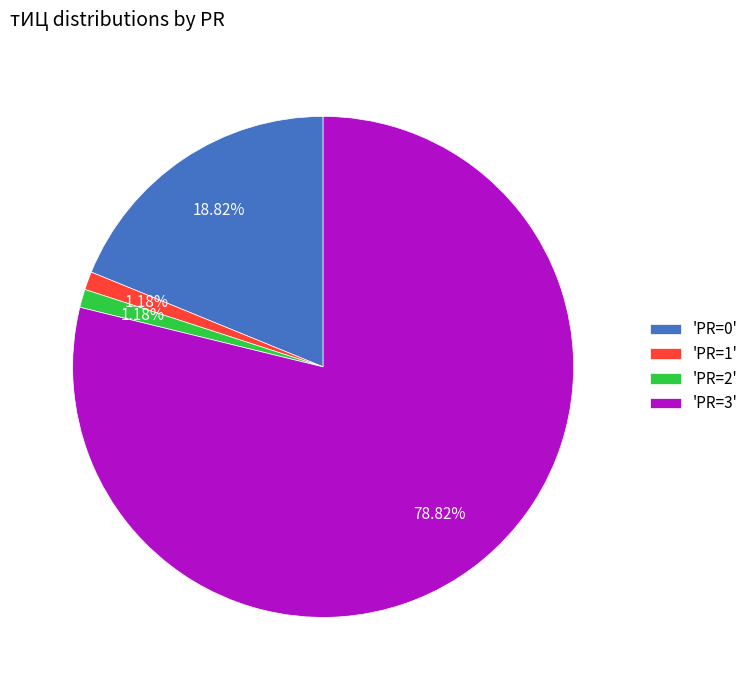

Combined, do 'PR=1' and 'PR=3' account for over 50%?

Yes